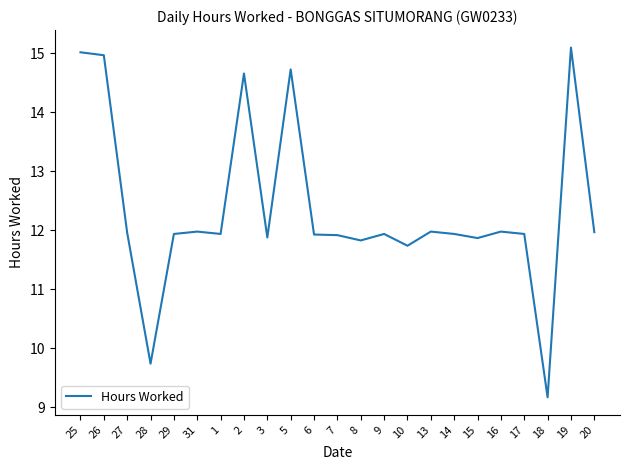

What is the difference between the maximum and minimum values?

5.9